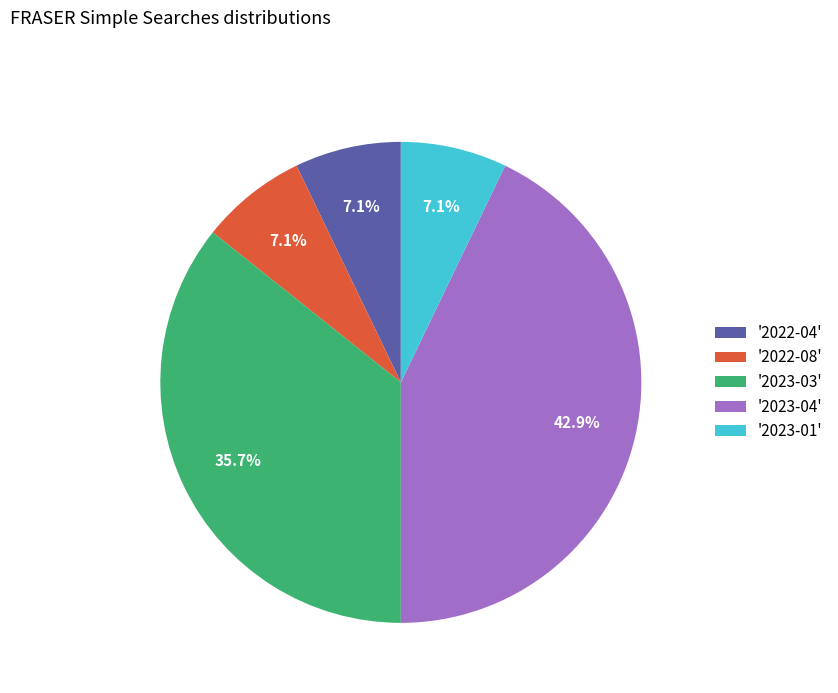

Which slice is the largest?

'2023-04'